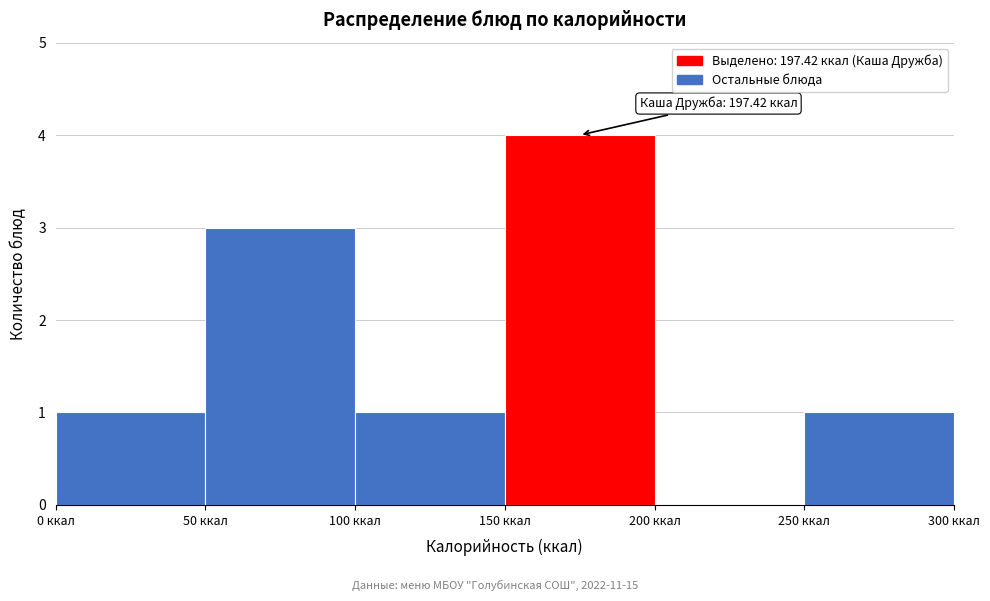

Over which range of the x-axis is the bar tallest?

150 to 200